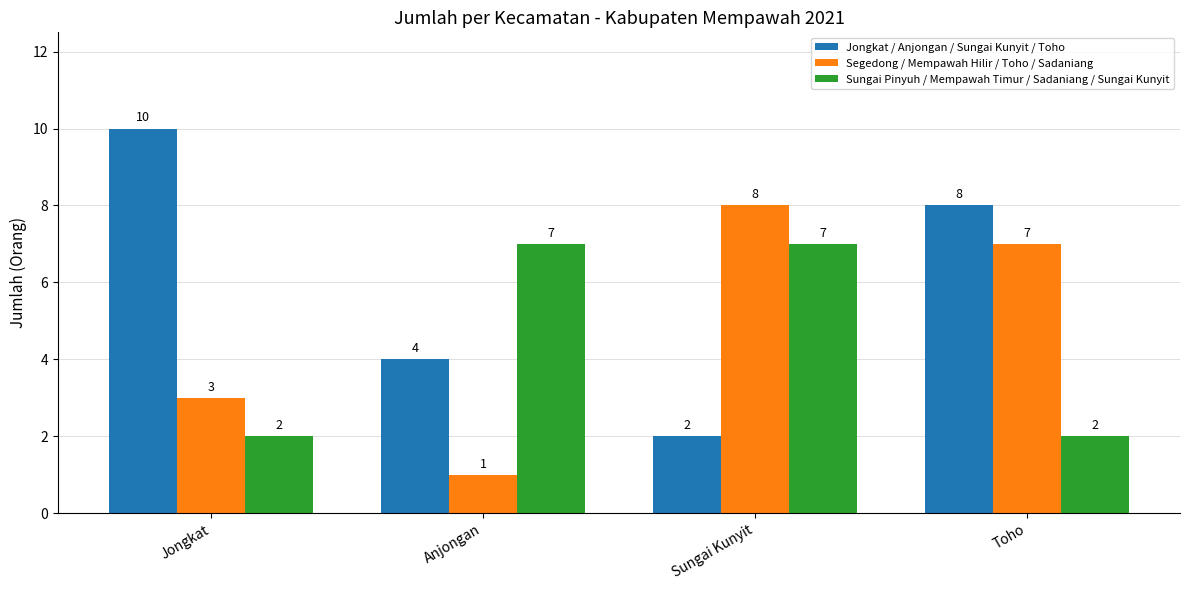

Reading right to left, transcribe all the data shown in this chart.

Jongkat / Anjongan / Sungai Kunyit / Toho: 8	2	4	10
Segedong / Mempawah Hilir / Toho / Sadaniang: 7	8	1	3
Sungai Pinyuh / Mempawah Timur / Sadaniang / Sungai Kunyit: 2	7	7	2